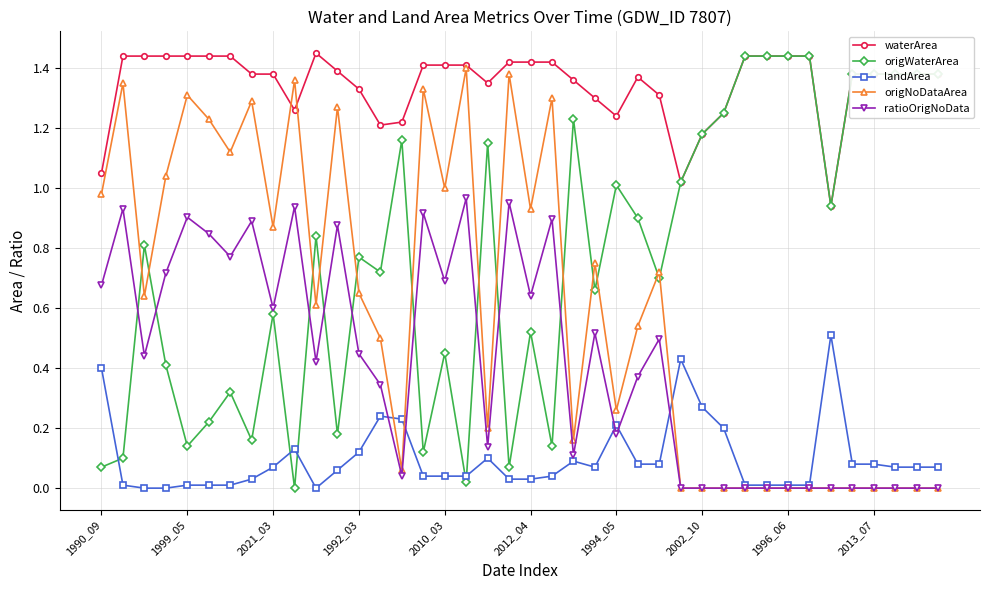

True or false: landArea and waterArea cross at least once.

False